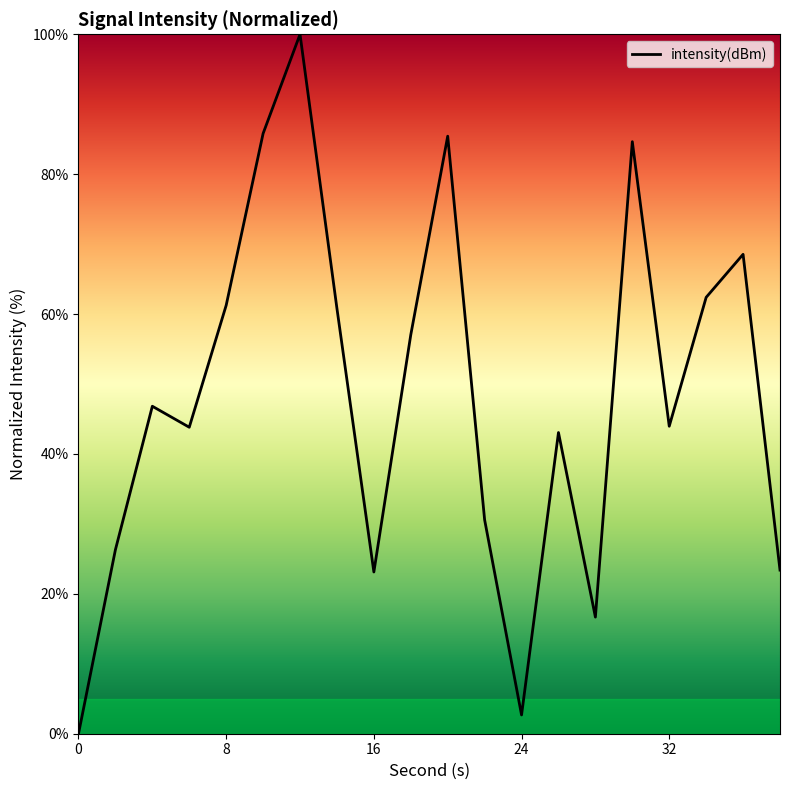

What is the greatest value displayed?

100.0